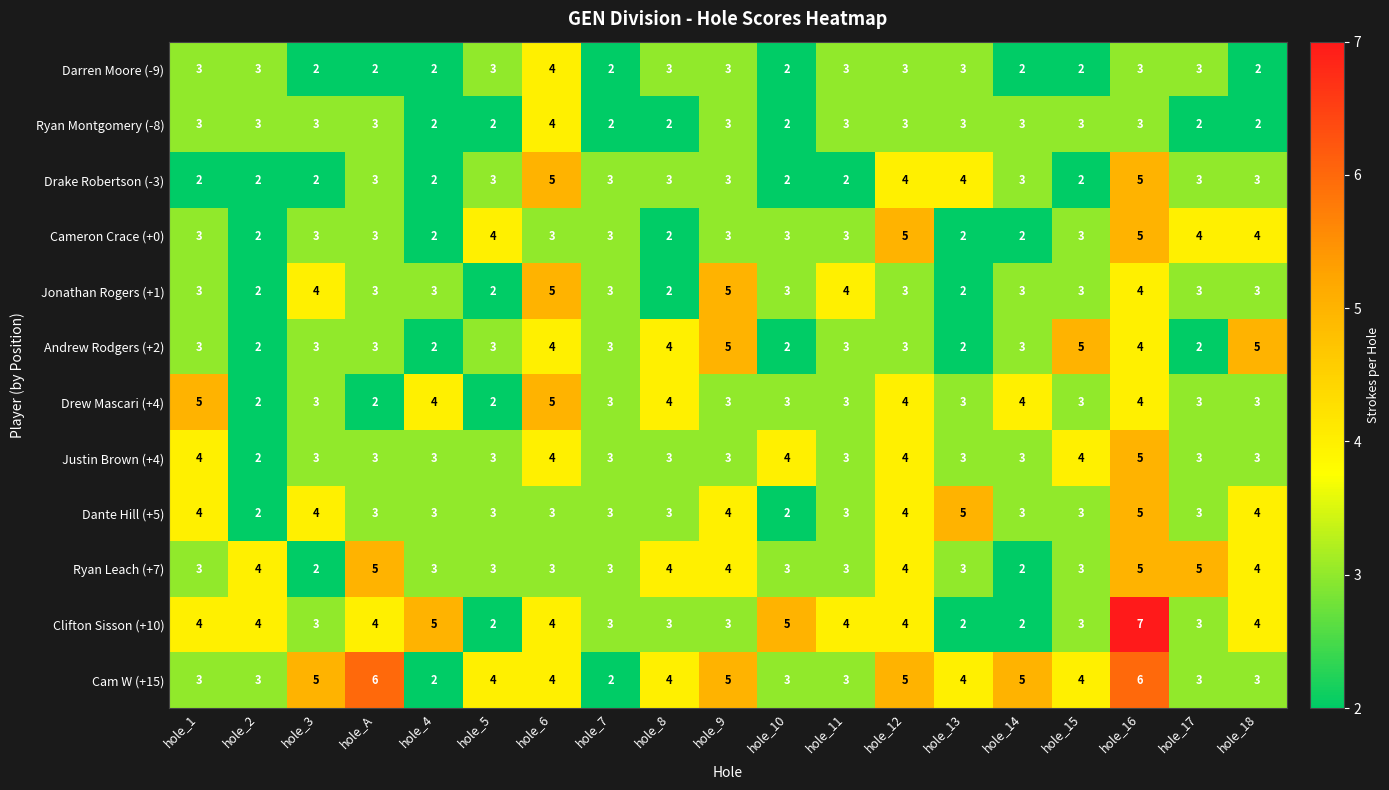

What is the sum of the Drew Mascari (+4) values at hole_7 and hole_10?

6